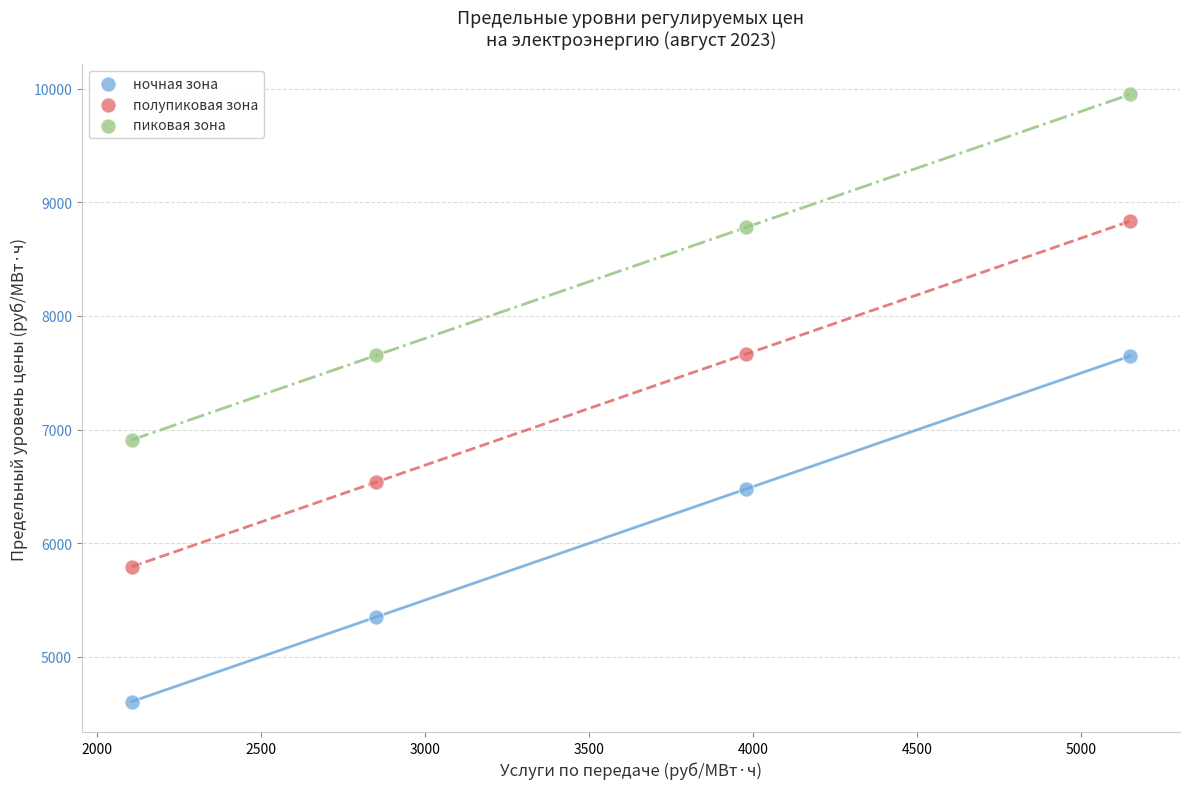

What is the X range (max minus min) for the scatter plot?

3041.7